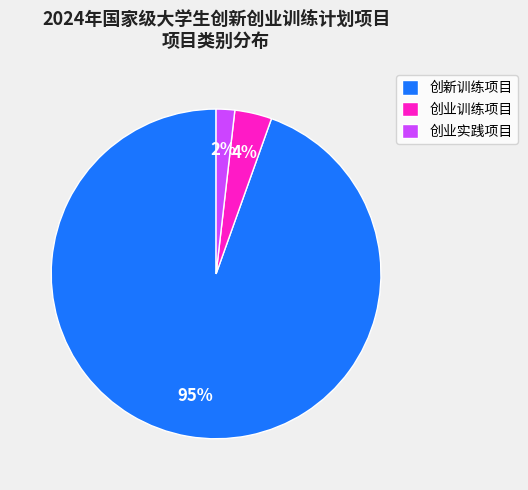

Rank the categories by value from highest to lowest.

创新训练项目, 创业训练项目, 创业实践项目